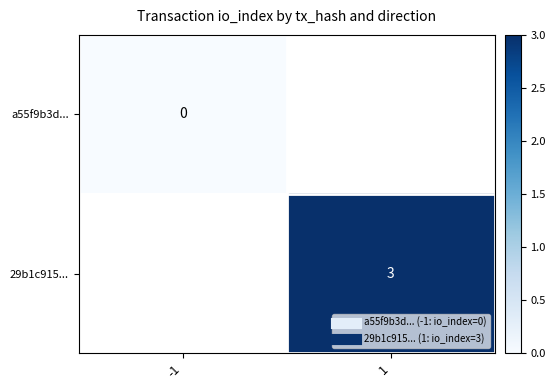

At how many categories does at least one series exceed 1?

1